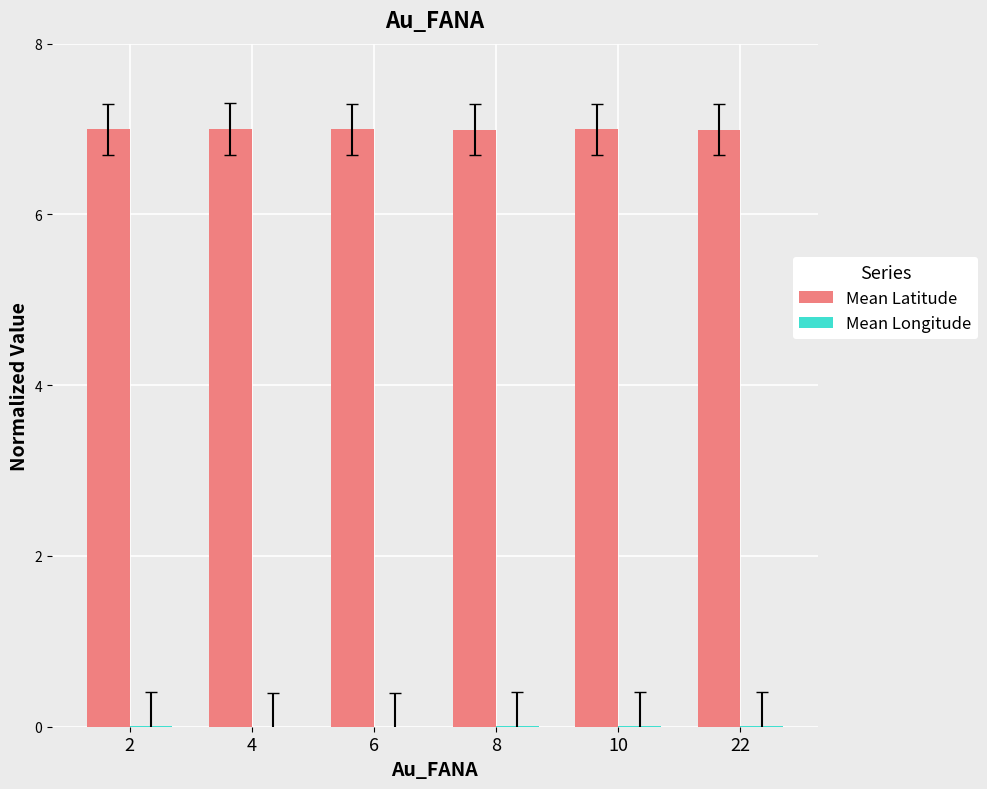

What is the greatest value displayed?

7.0